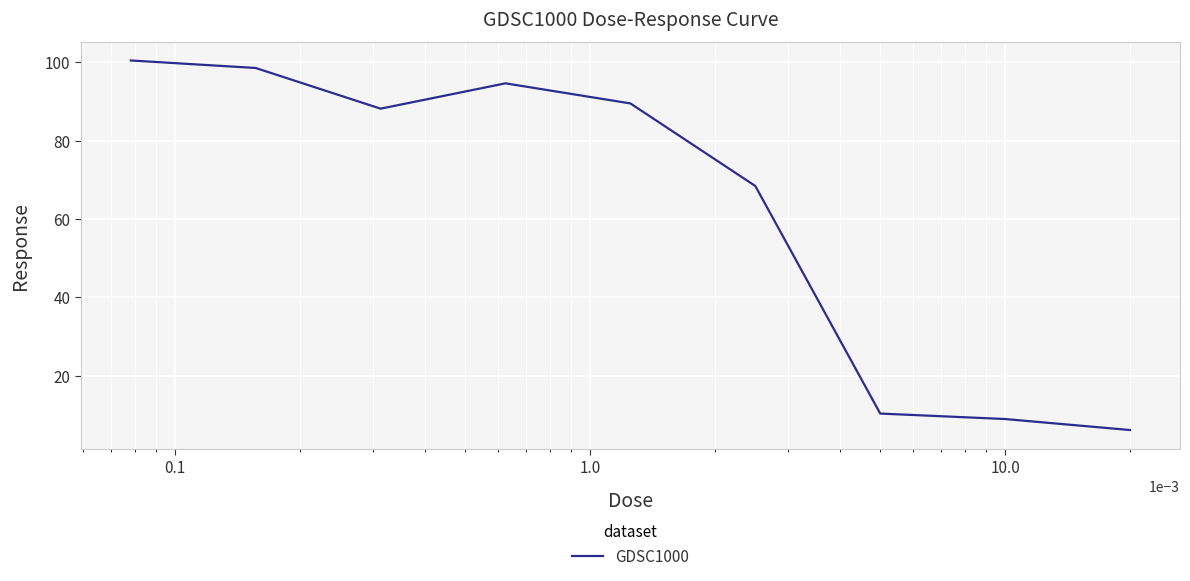

Reading right to left, list all the values displayed in this chart.

6.1	8.9	10.3	68.4	89.5	94.6	88.1	98.5	100.4